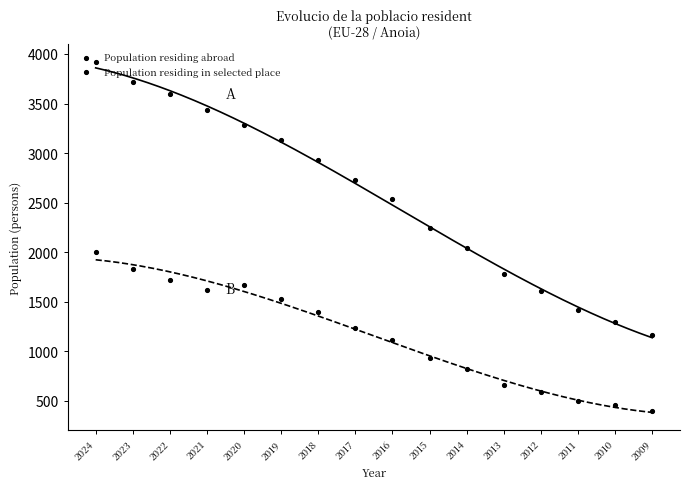

Is the value of Population residing in selected place at 2019 greater than the value of Population residing abroad at 2016?

No